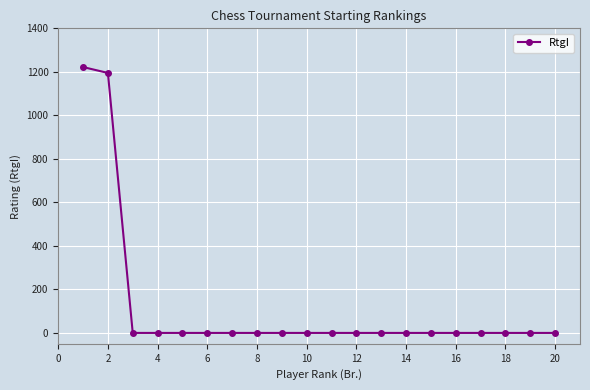

What is the difference between the second highest and second lowest values?

1195